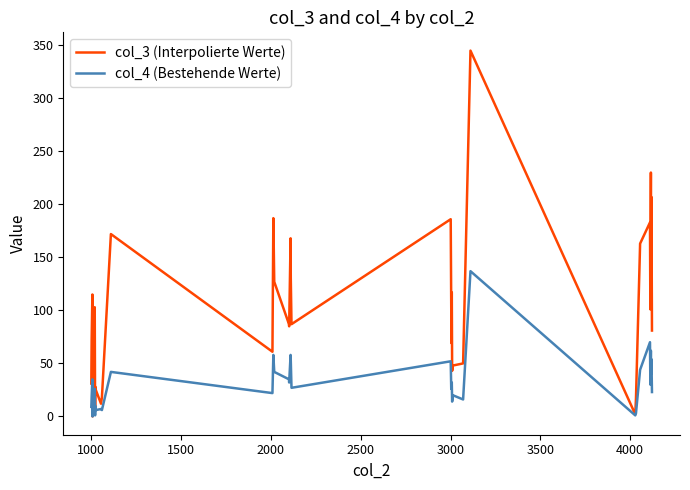

What is the maximum value shown in the chart?

345